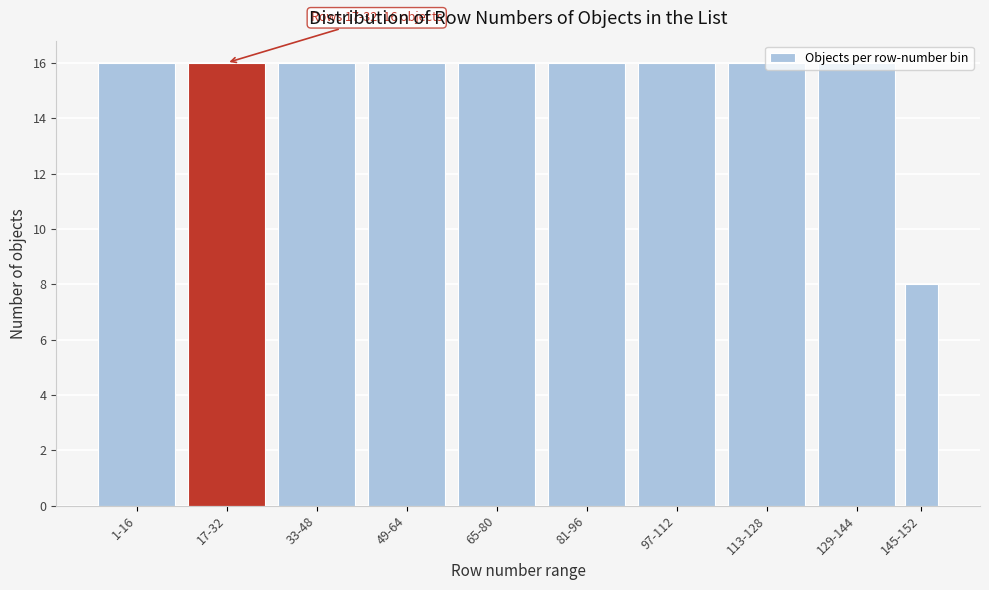

What is the greatest value displayed?

16